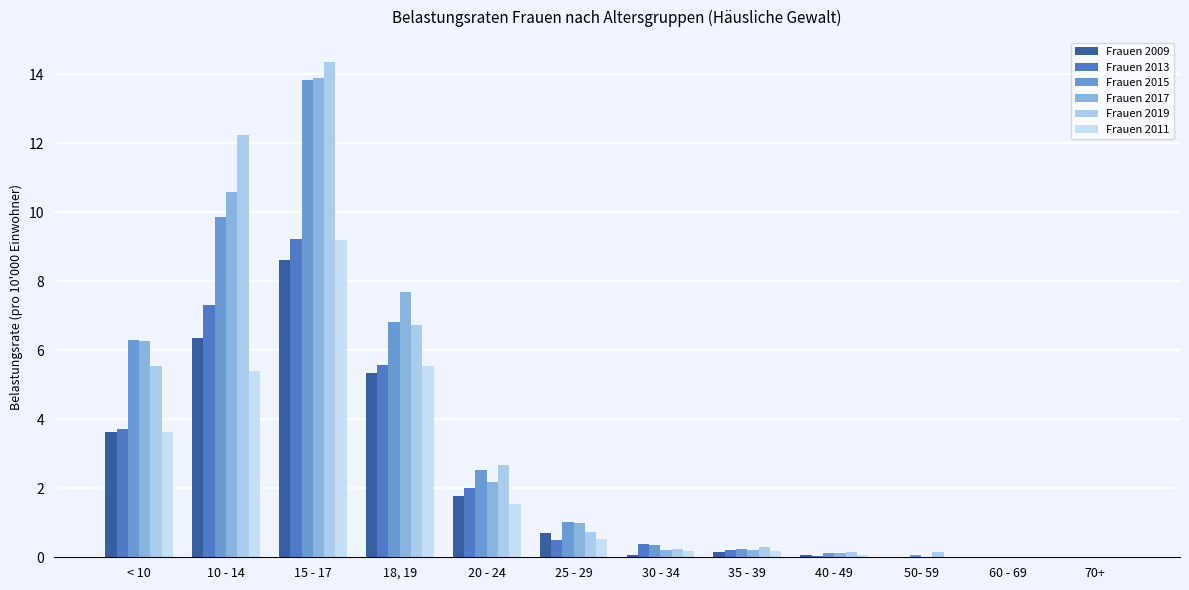

How many groups of bars are there?

12